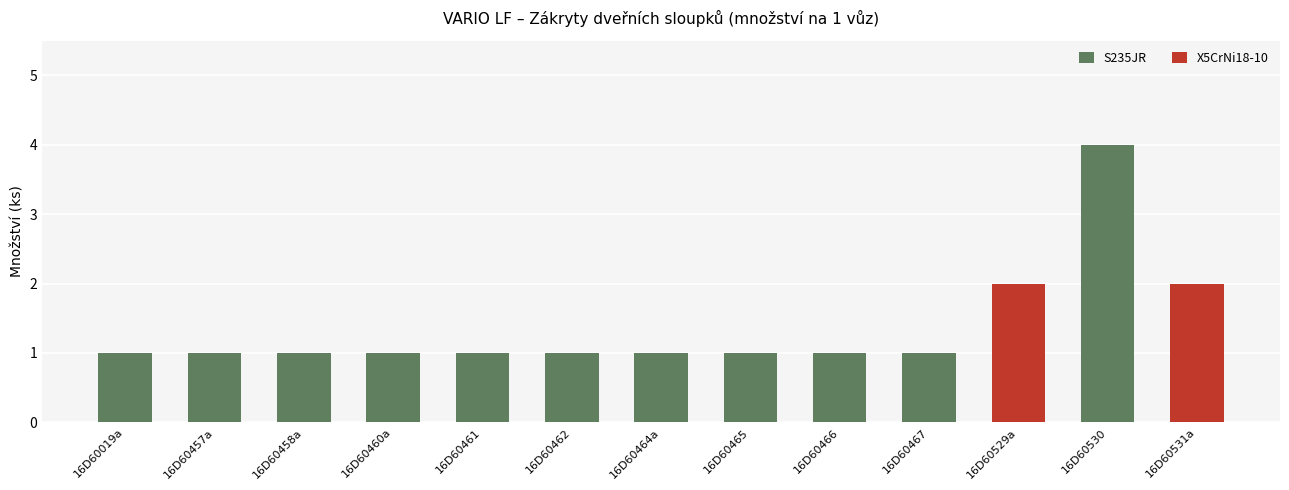

What is the total value across all series at 16D60466?

1